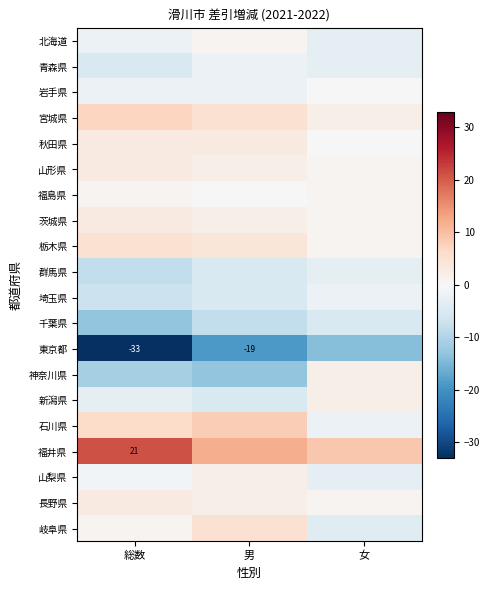

What is the difference between the highest and lowest values at 男?

31